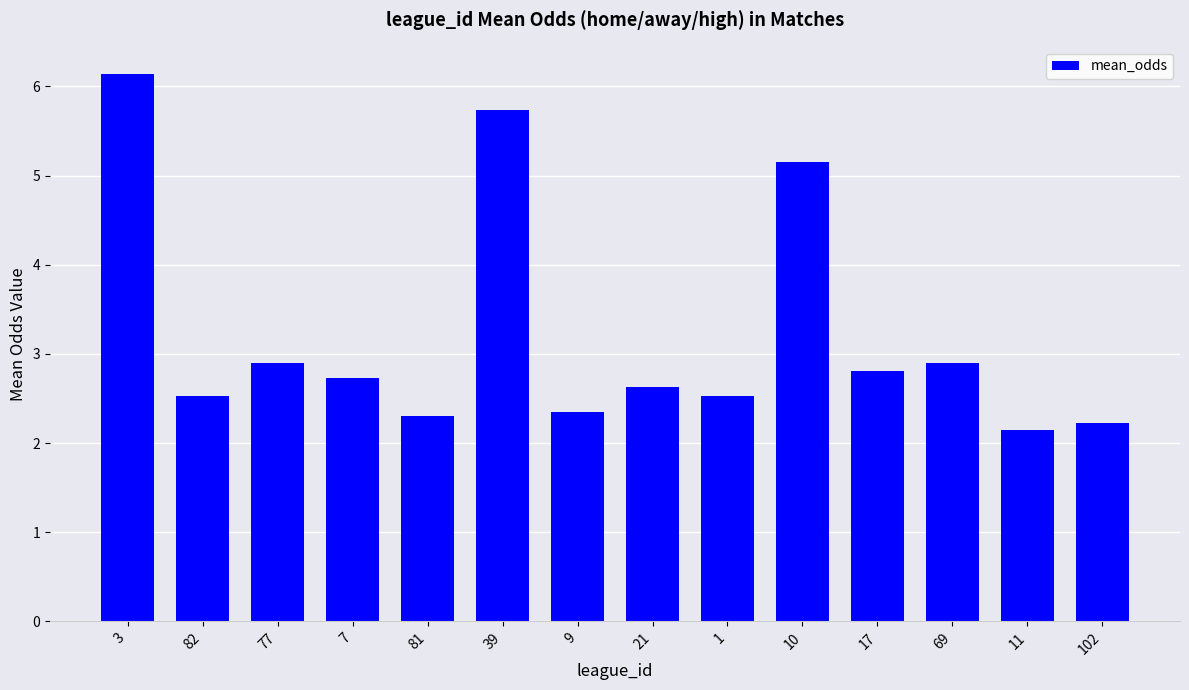

Read the value at 77.

2.9